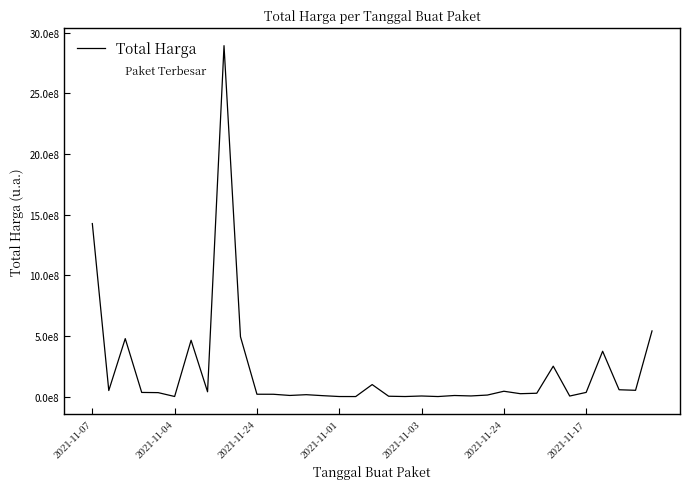

How many interior local peaks (higher than both neighbors) does the data have?

10